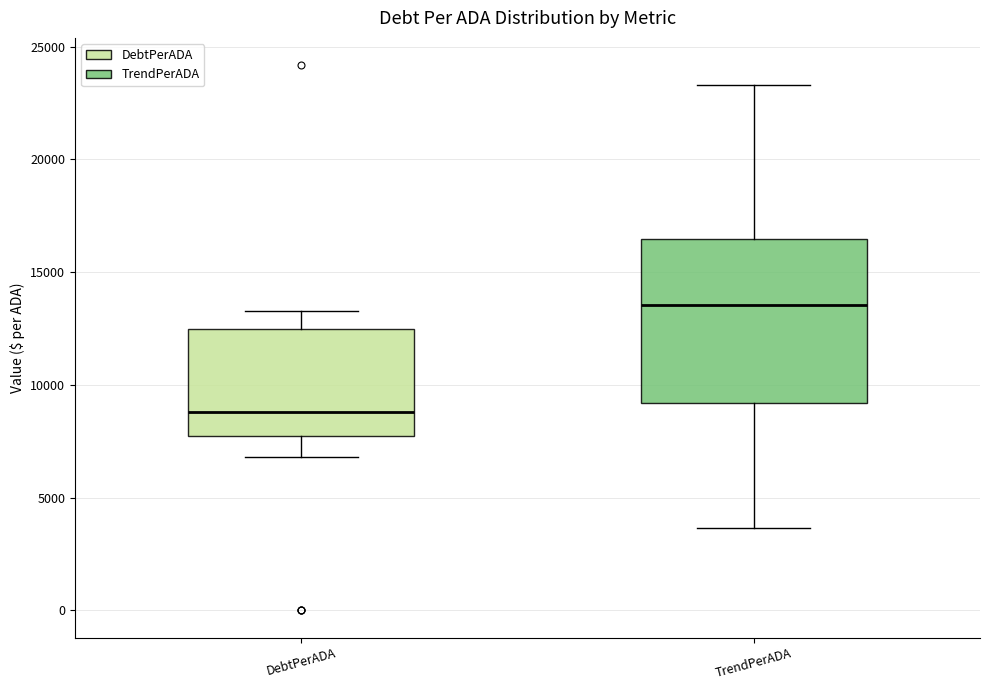

Which box is the tallest, from its lower edge to its upper edge?

TrendPerADA